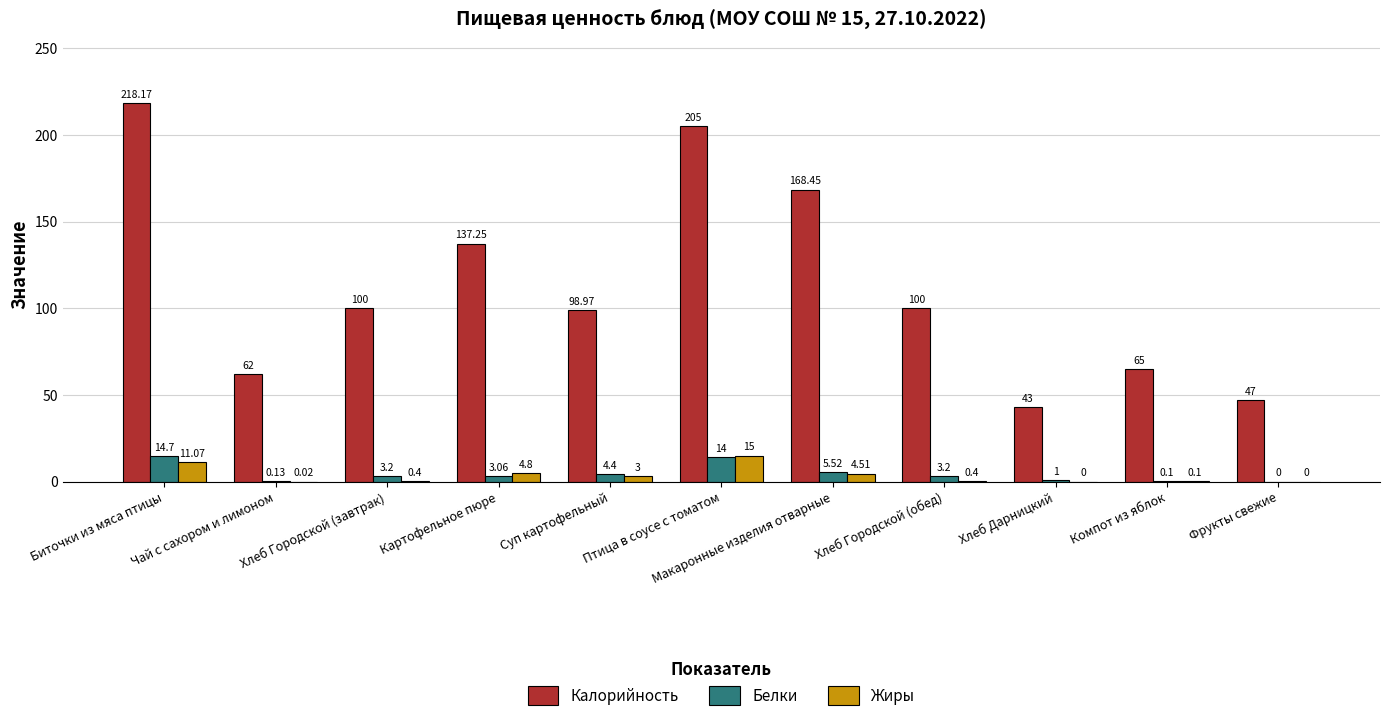

Between Макаронные изделия отварные and Хлеб Дарницкий, which series saw the biggest shift?

Калорийность